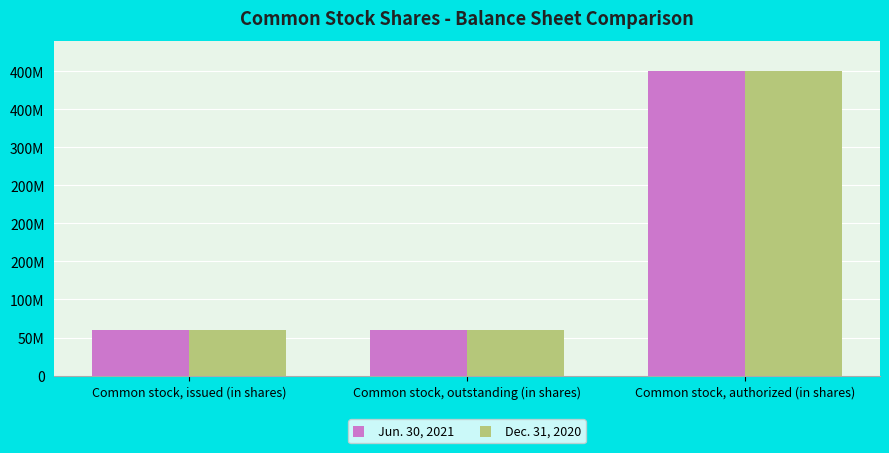

What are all the series names shown in the legend?

Jun. 30, 2021, Dec. 31, 2020